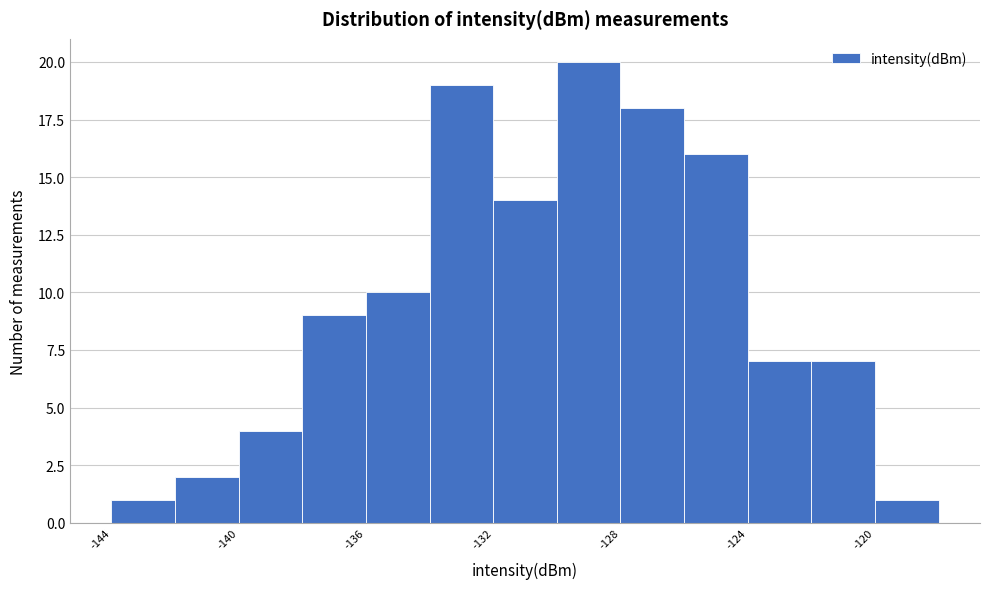

What is the height of the bar covering -136 to -134 on the x-axis? The values are not printed on the chart, so give them approximately, as read against the axis.

10